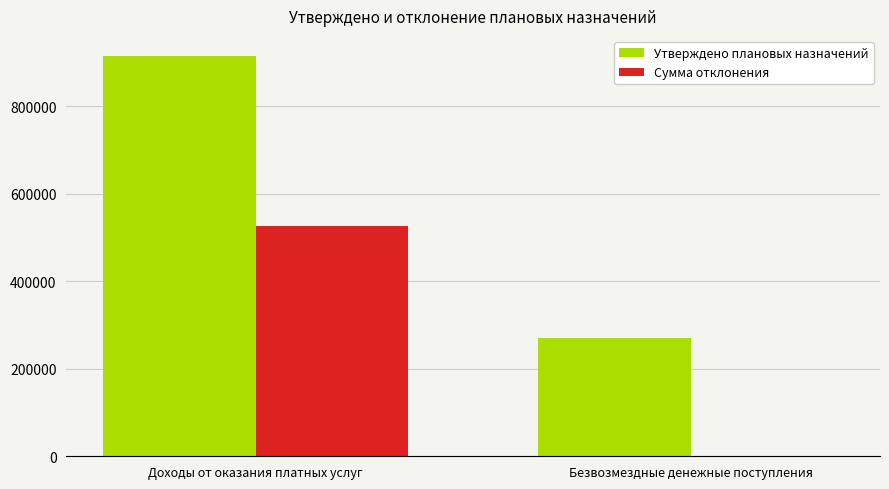

What is the average value of the Утверждено плановых назначений series?

592483.0